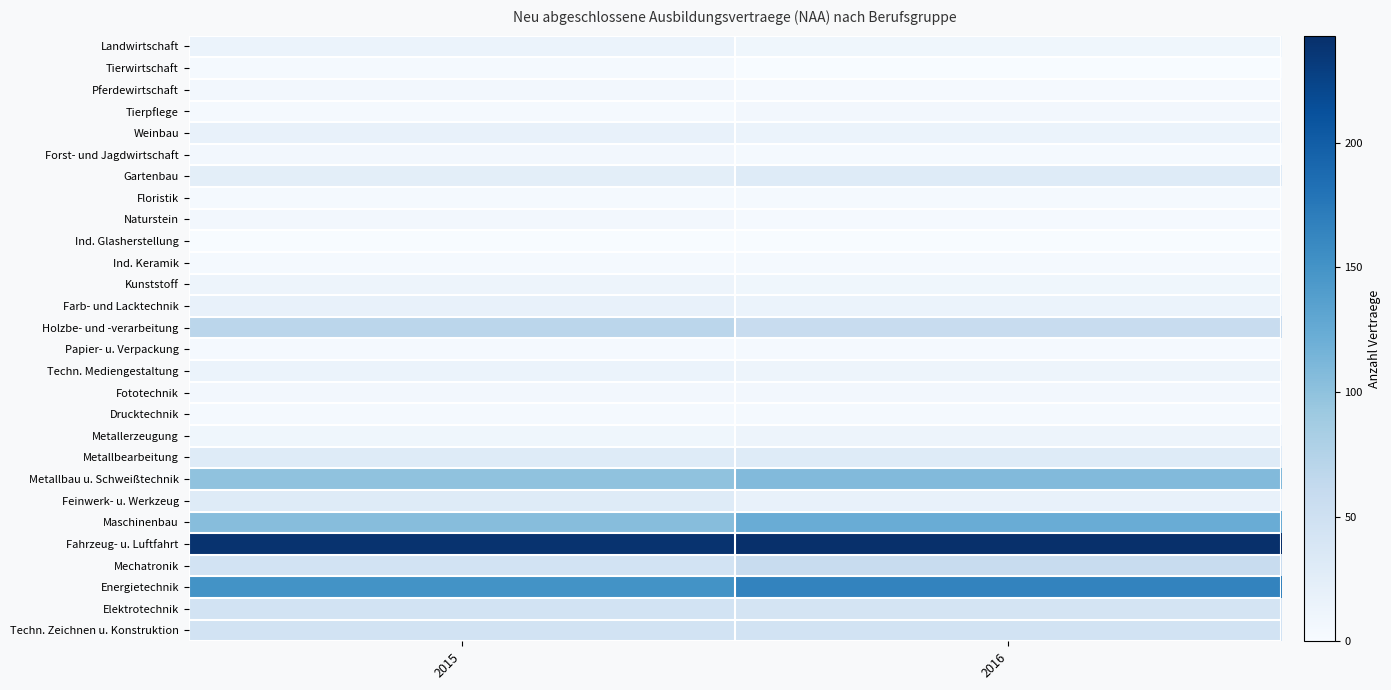

At which category is the sum across all series the highest?

2016